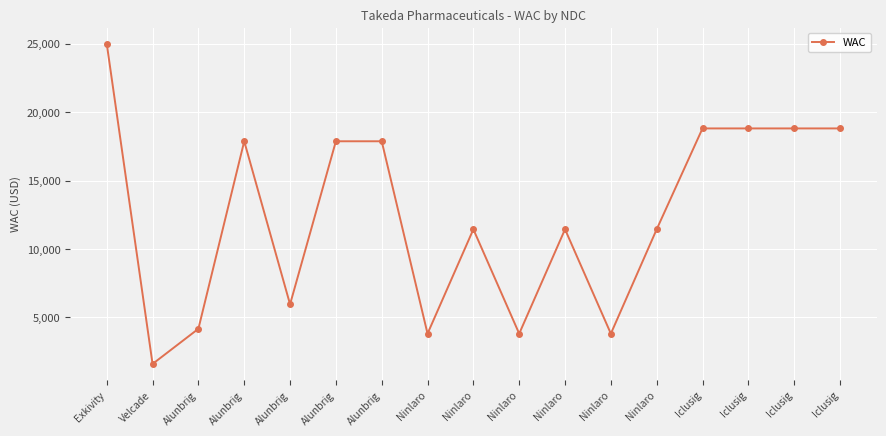

Rank the categories by value from lowest to highest.

Velcade, Ninlaro, Ninlaro, Ninlaro, Alunbrig, Alunbrig, Ninlaro, Ninlaro, Ninlaro, Alunbrig, Alunbrig, Alunbrig, Iclusig, Iclusig, Iclusig, Iclusig, Exkivity